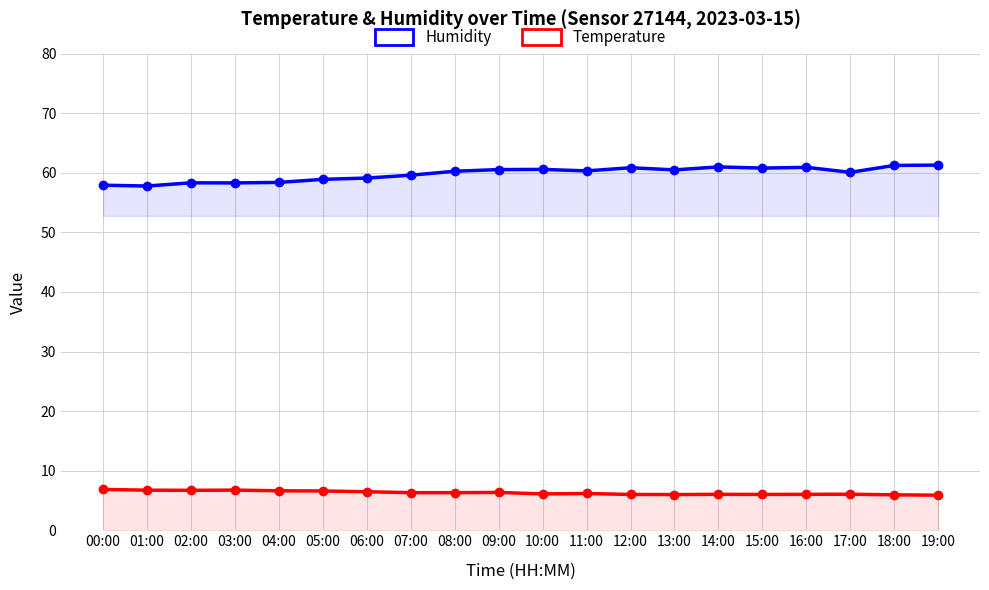

Which series has the widest spread of values?

Humidity